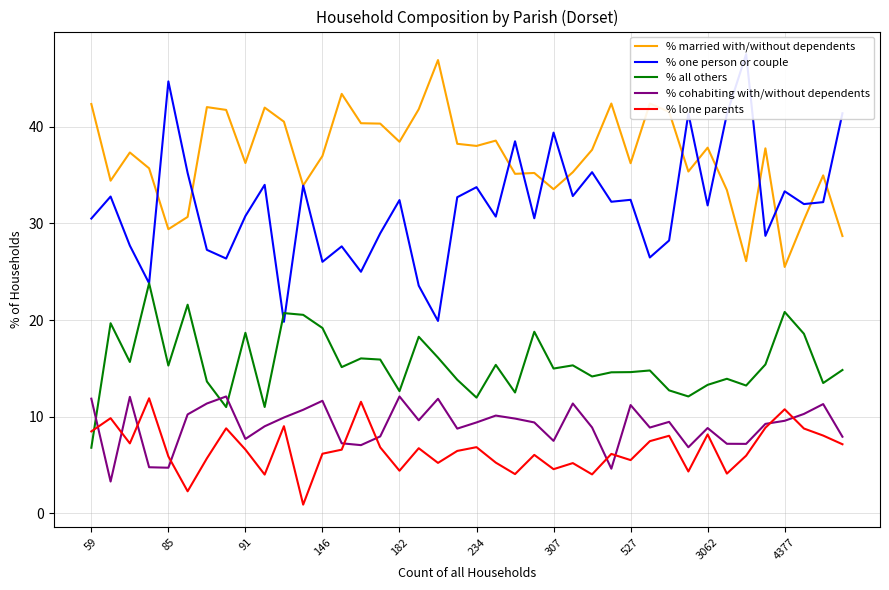

What is the highest value of the % lone parents series?

11.9